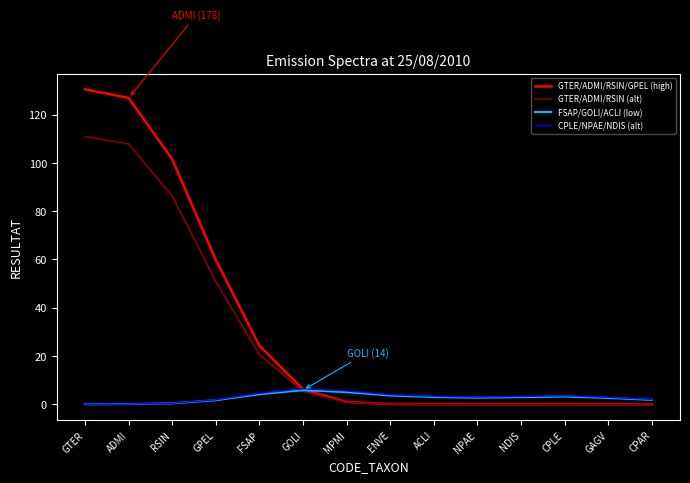

What is the difference between the highest and lowest values at FSAP?

20.1